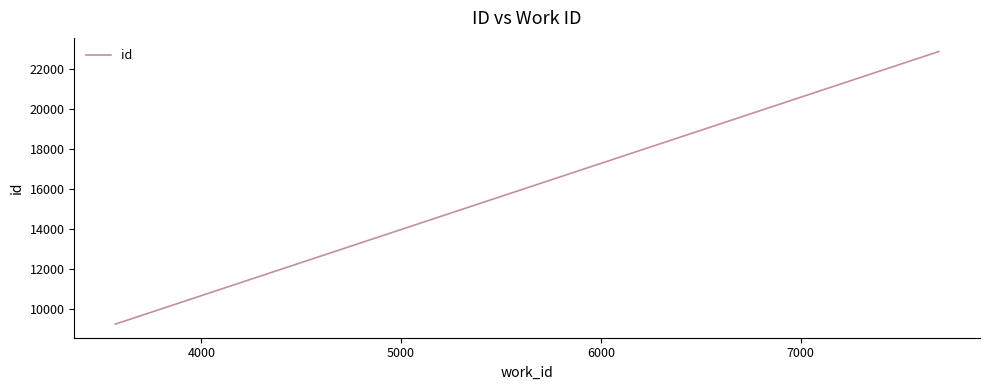

True or false: the data has more than 1 interior local peaks.

False